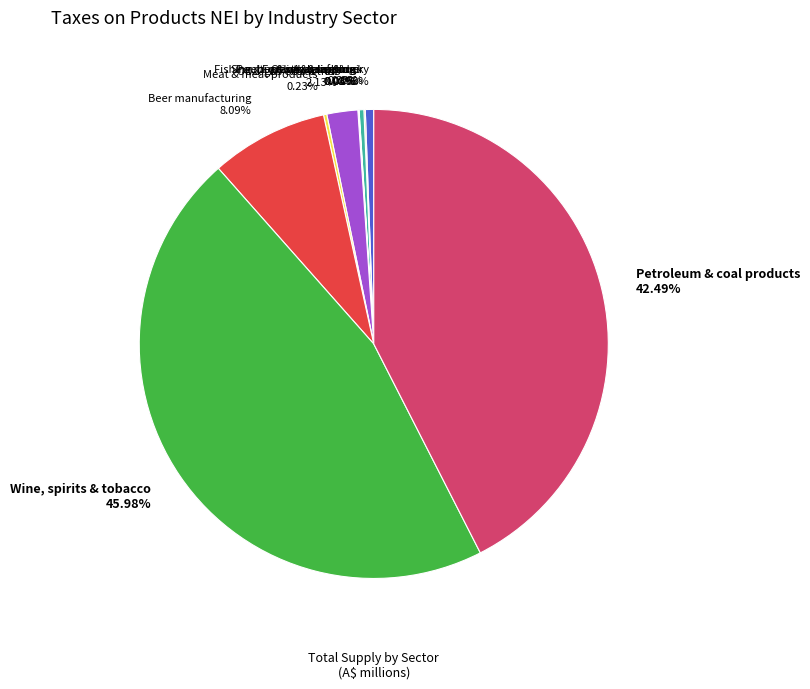

To the nearest percent, what percentage of the pie is Petroleum & coal products?

42%